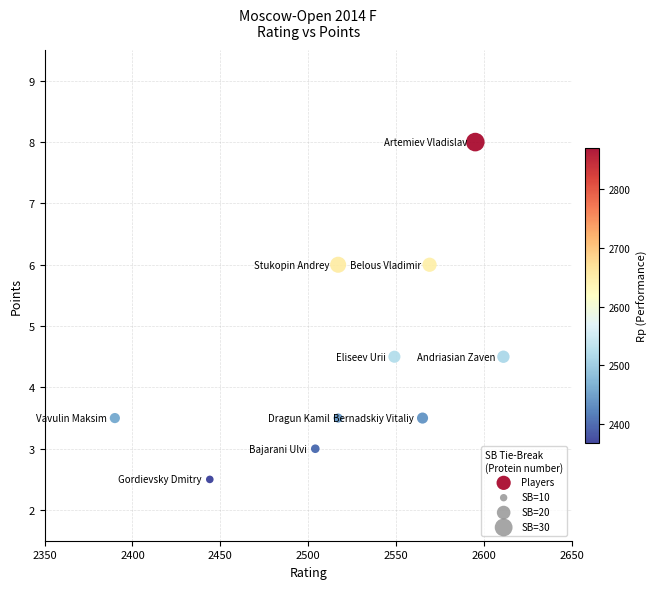

What is the range of Y values (max minus min)?

5.5